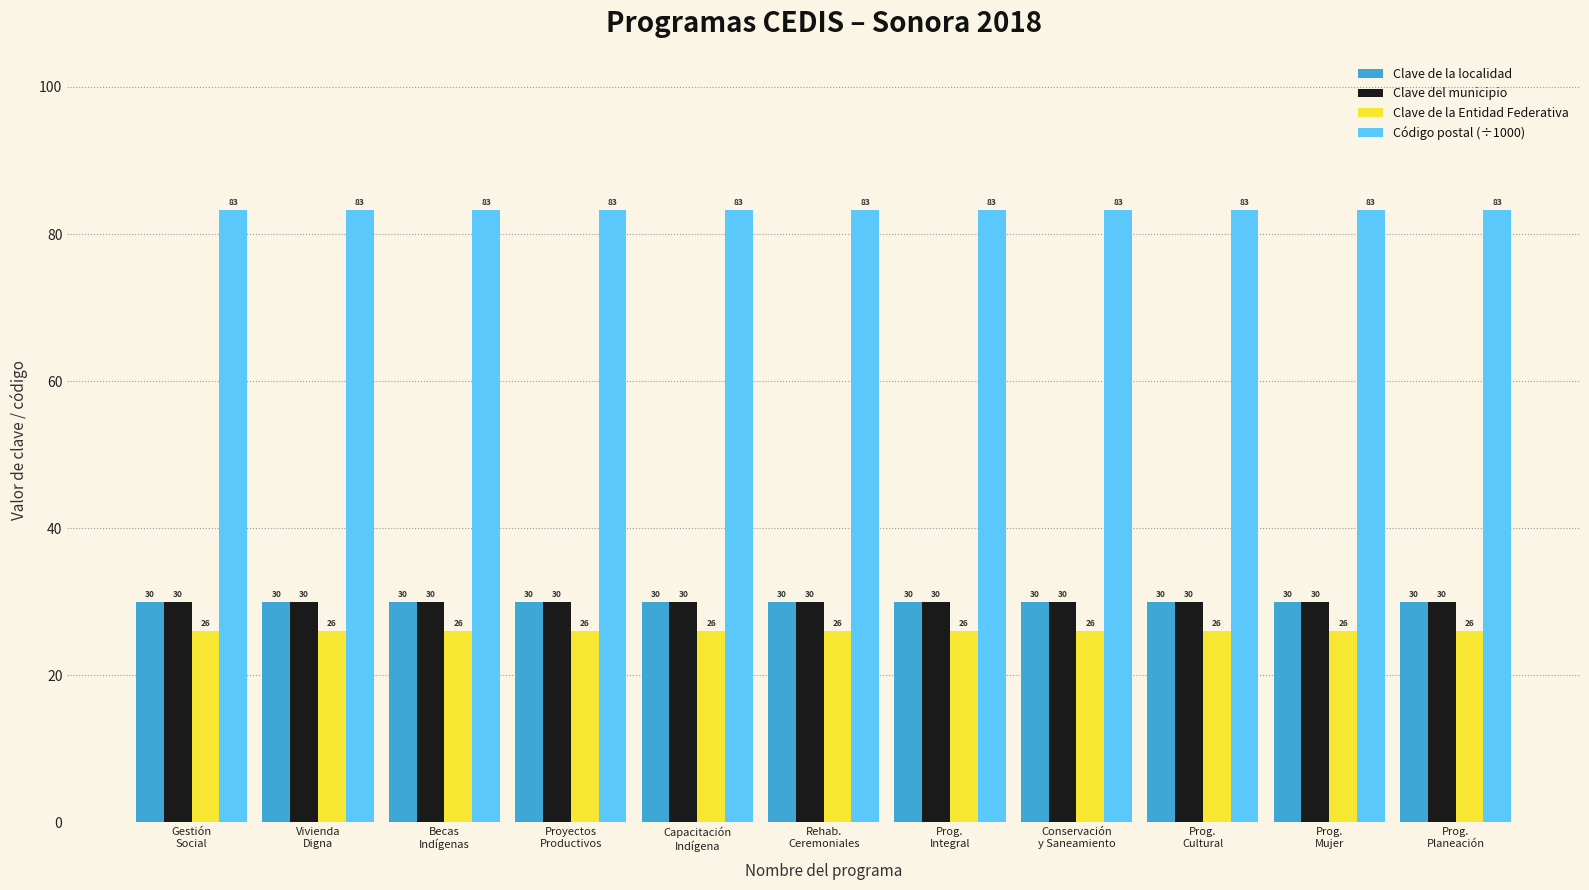

What is the greatest value displayed?

83.3